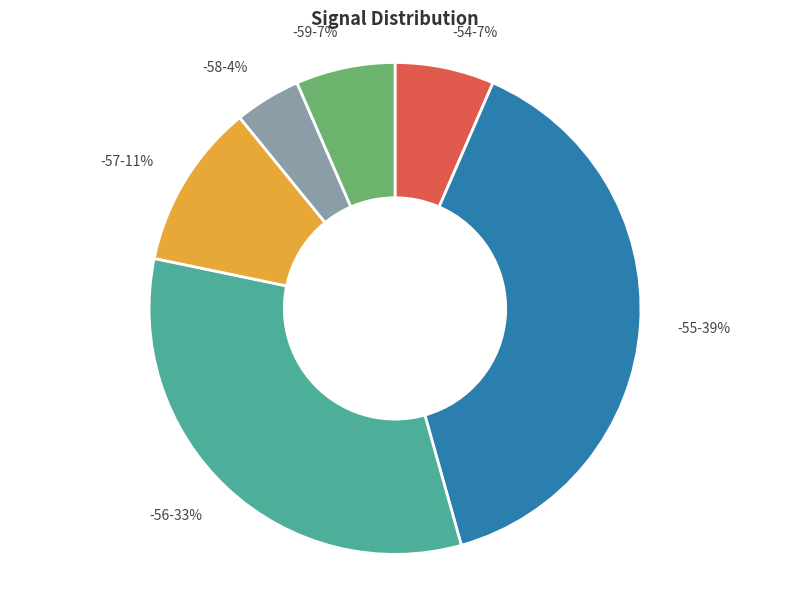

To the nearest percent, what is the average slice percentage?

17%